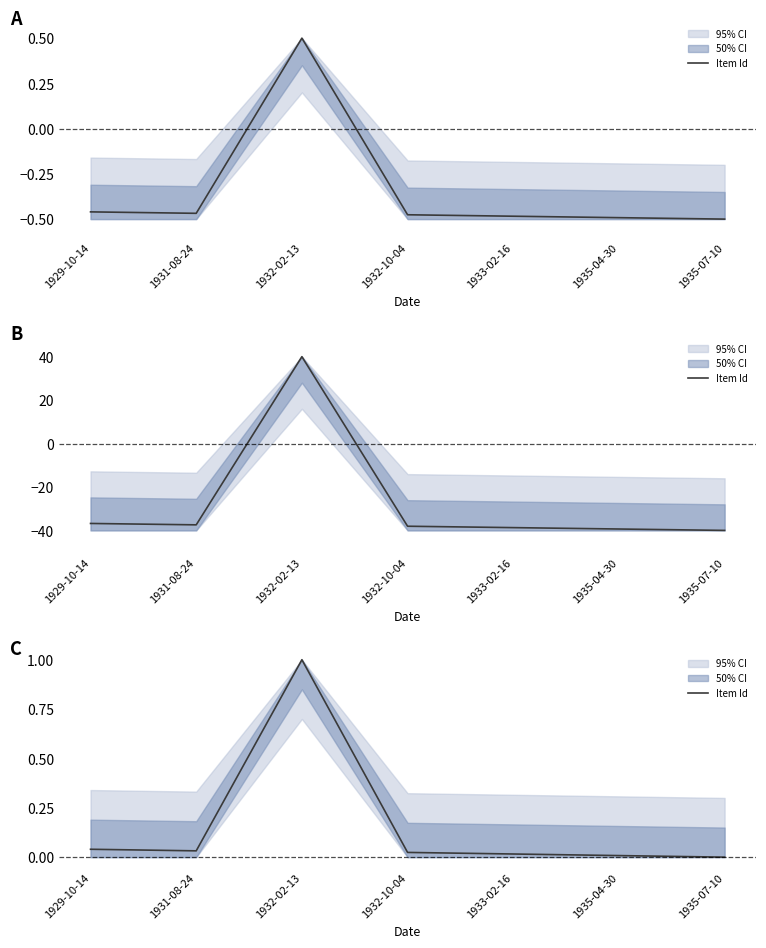

True or false: the data shows 0.0 at 1933-02-16.

False